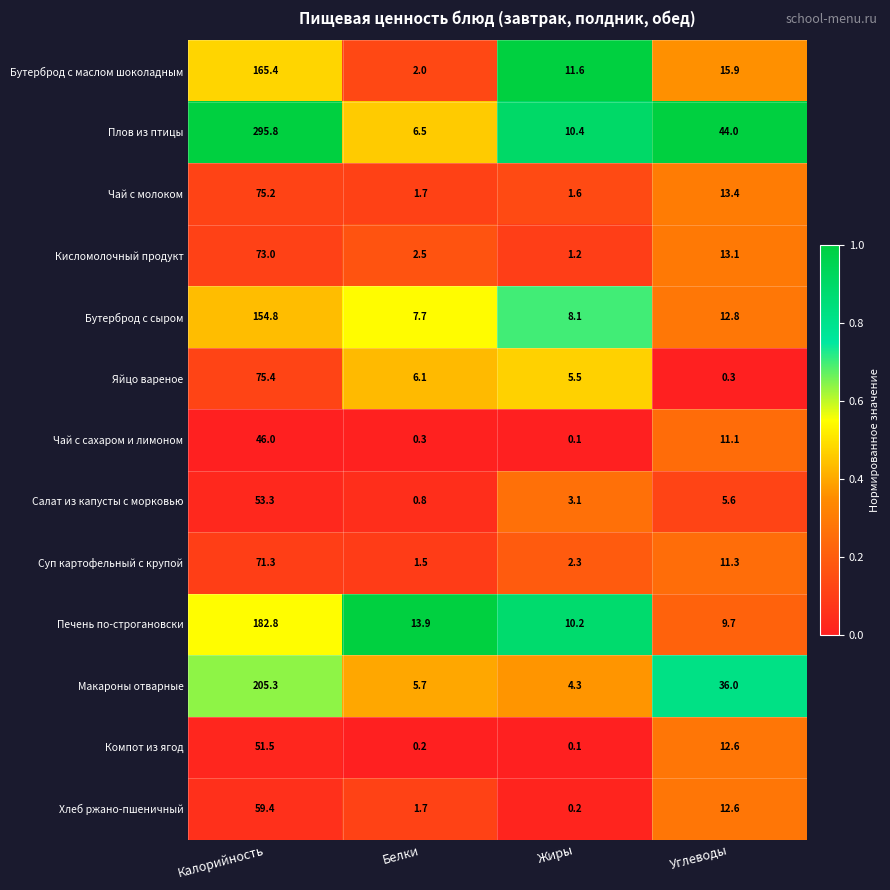

Where does the Чай с молоком series first go above 13?

Калорийность